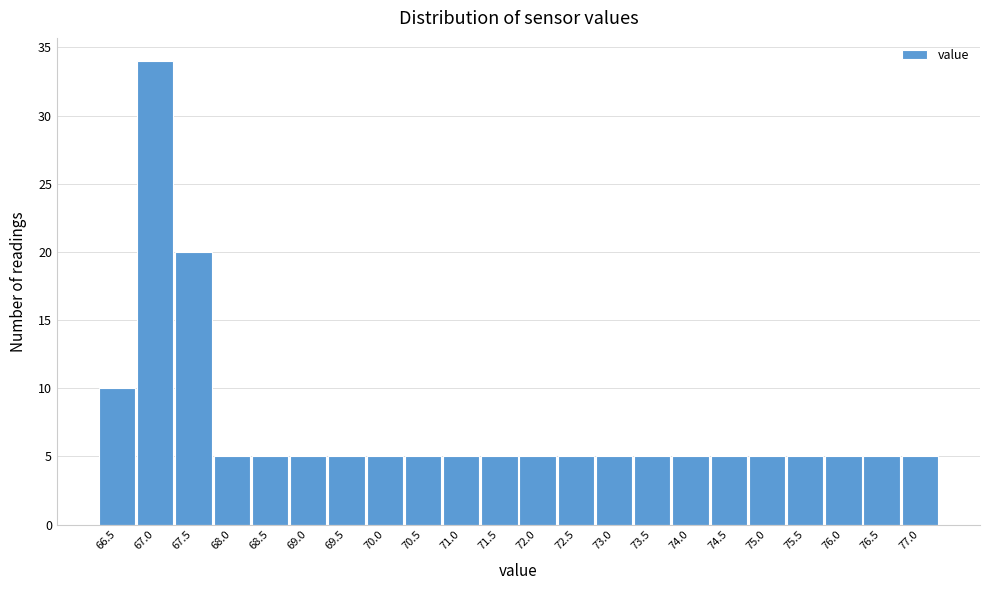

Reading left to right, extract all data points from this chart.

66.5=10	67.0=34	67.5=20	68.0=5	68.5=5	69.0=5	69.5=5	70.0=5	70.5=5	71.0=5	71.5=5	72.0=5	72.5=5	73.0=5	73.5=5	74.0=5	74.5=5	75.0=5	75.5=5	76.0=5	76.5=5	77.0=5